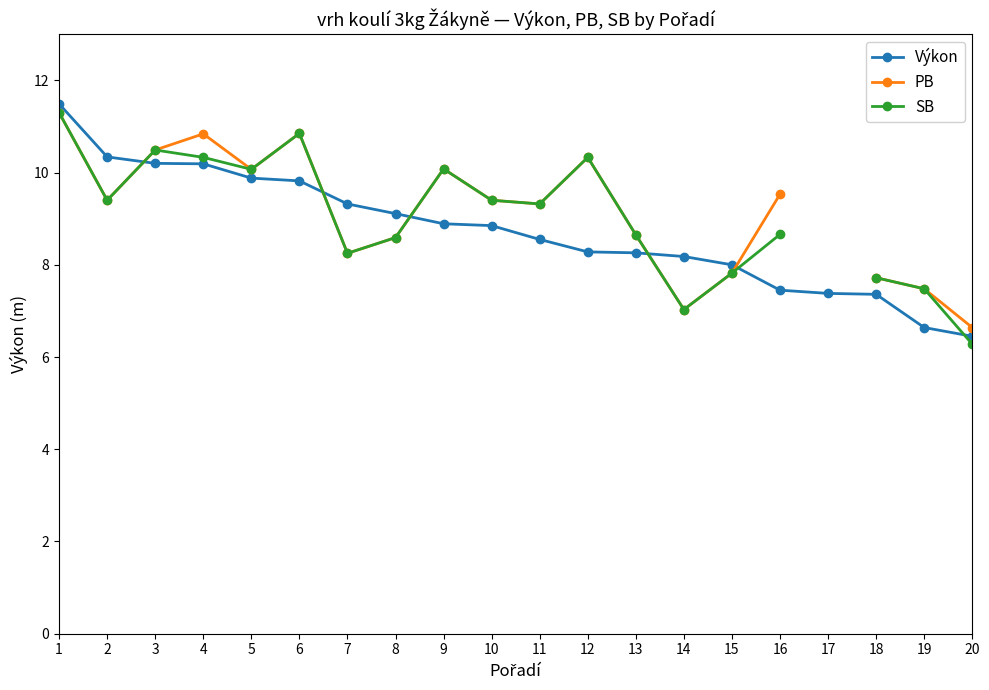

Count the number of categories in the chart.

20